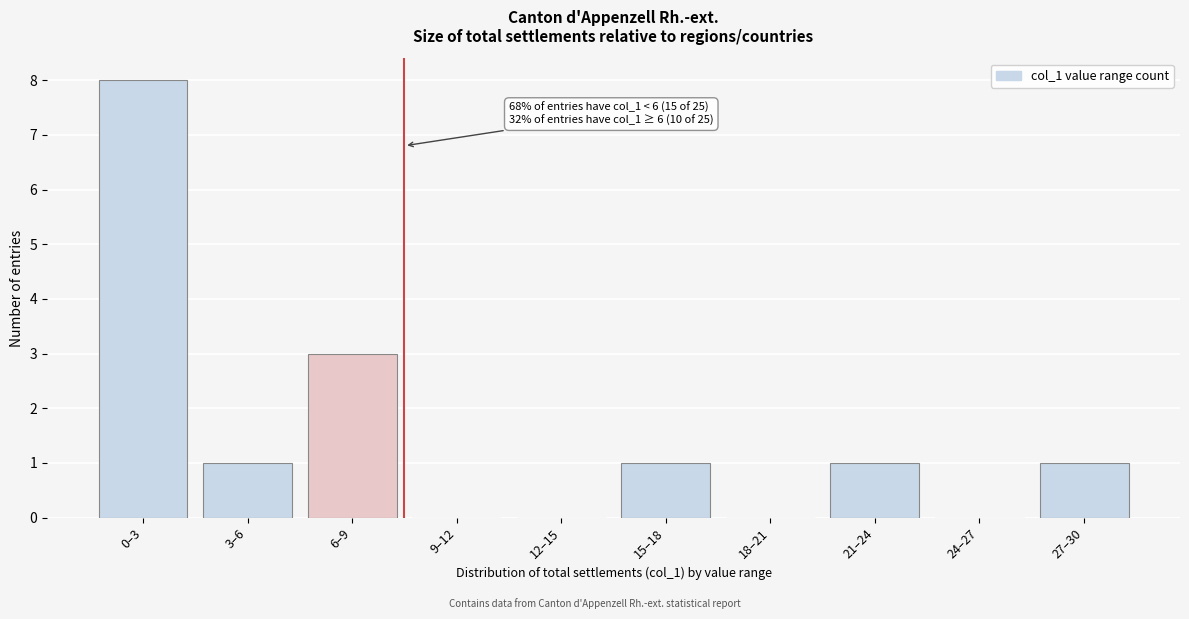

Reading left to right, extract all data points from this chart.

0–3=8	3–6=1	6–9=3	9–12=0	12–15=0	15–18=1	18–21=0	21–24=1	24–27=0	27–30=1